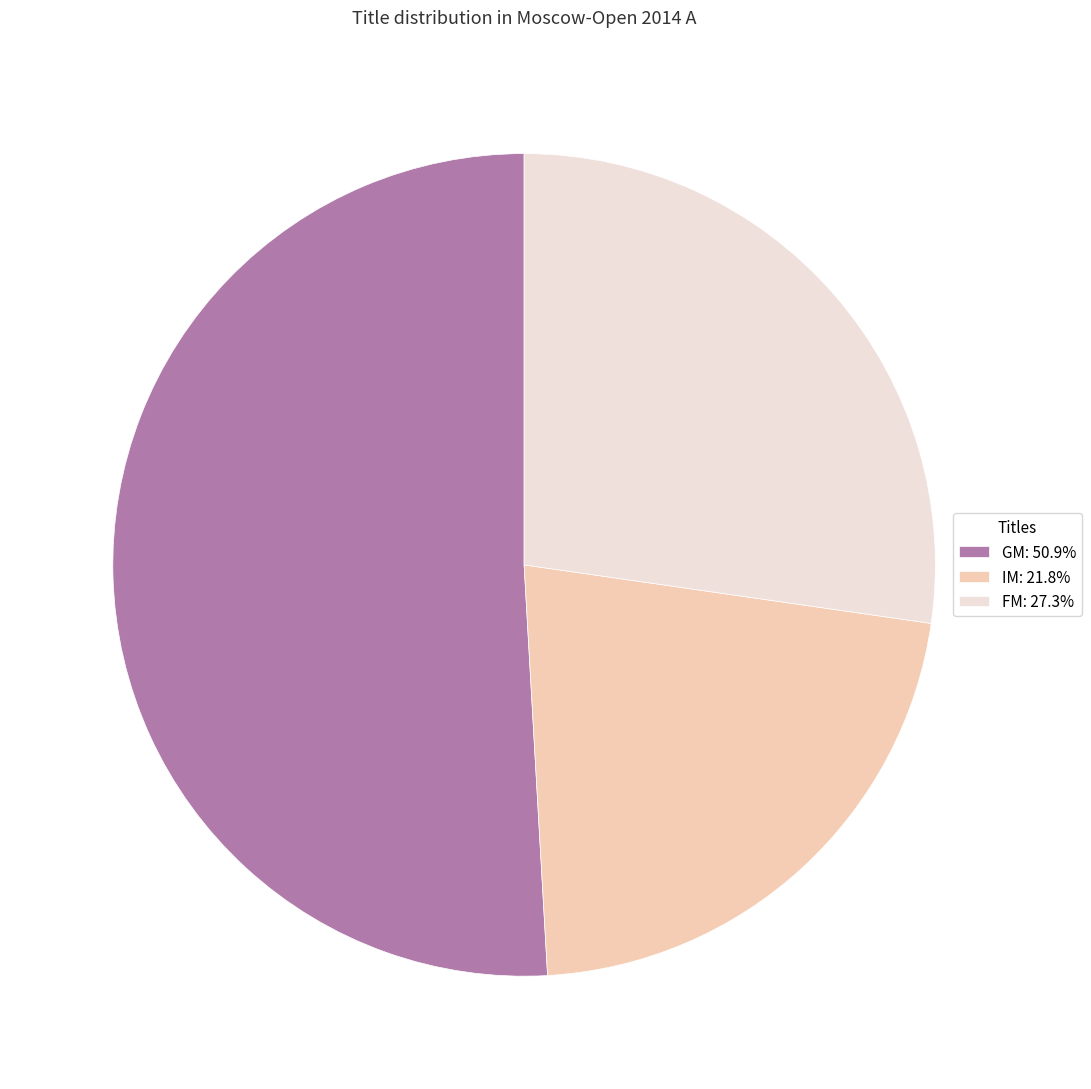

Do GM: 50.9% and IM: 21.8% together represent more than half of the pie?

Yes